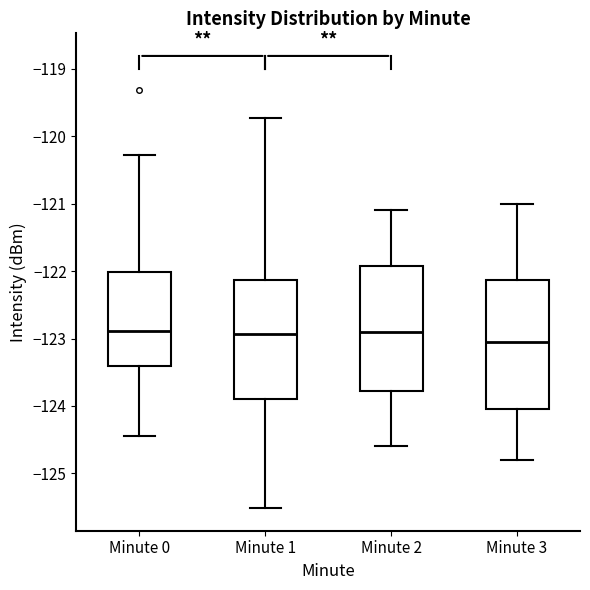

Reading left to right, read every box against the y-axis: the position of its median line, the range the box covers, and the ends of its whiskers. The values are not printed on the chart, so give them approximately, as read against the axis.

Minute 0: median -122.9, box -123.4 to -122.0, whiskers -124.4 to -120.3
Minute 1: median -122.9, box -123.9 to -122.1, whiskers -125.5 to -119.7
Minute 2: median -122.9, box -123.8 to -121.9, whiskers -124.6 to -121.1
Minute 3: median -123.0, box -124.0 to -122.1, whiskers -124.8 to -121.0